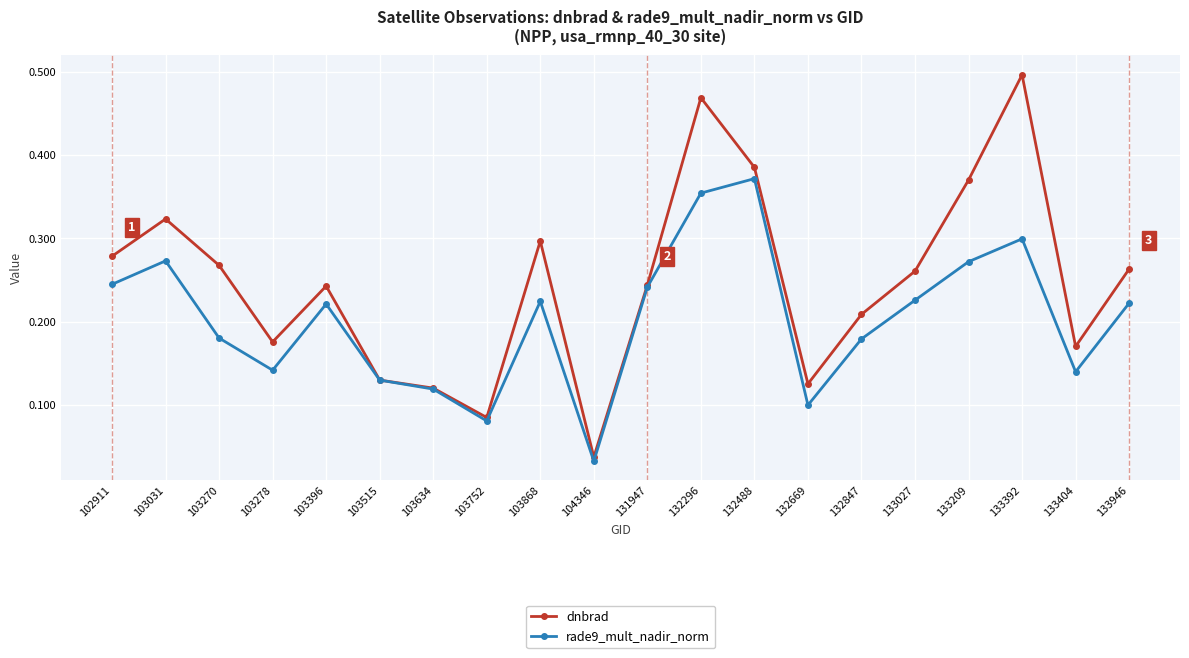

Is it true that rade9_mult_nadir_norm equals 0.1 at 103278?

True